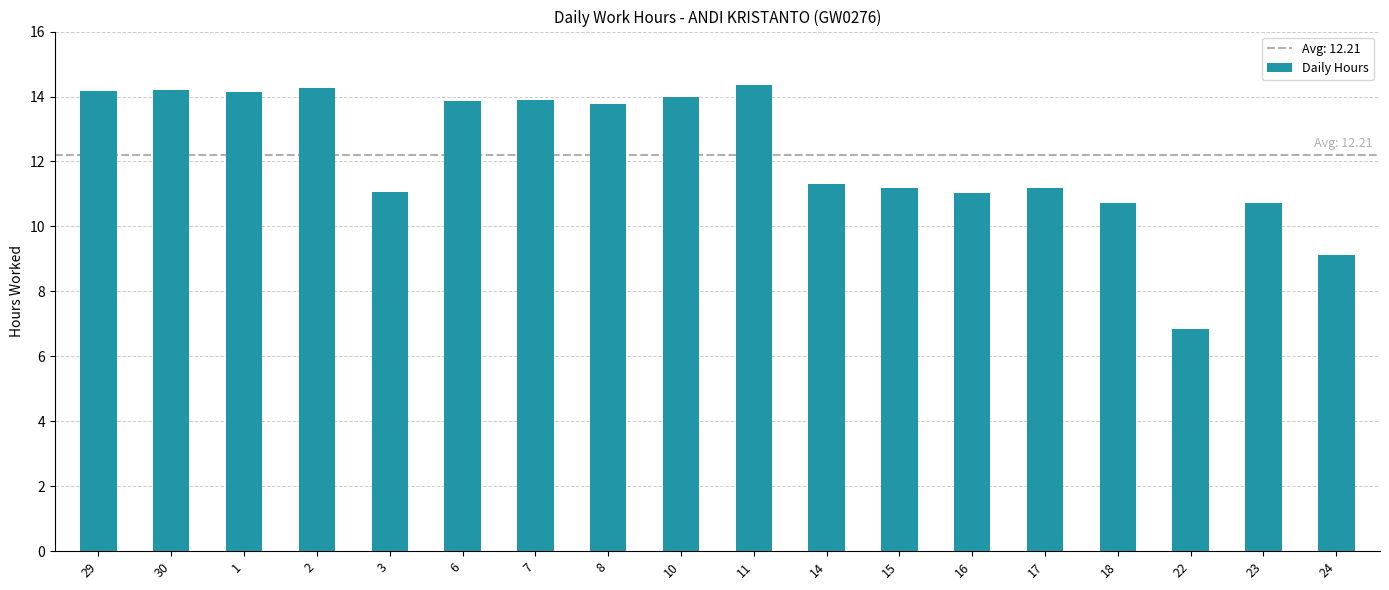

What is the smallest value displayed?

6.8